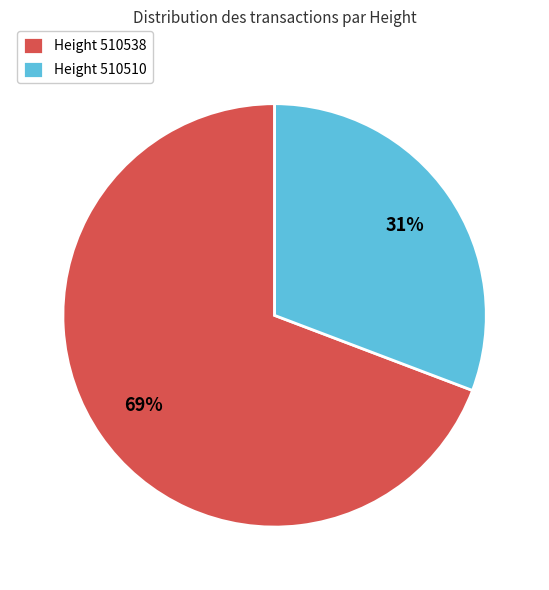

What is the largest slice in the pie chart?

Height 510538